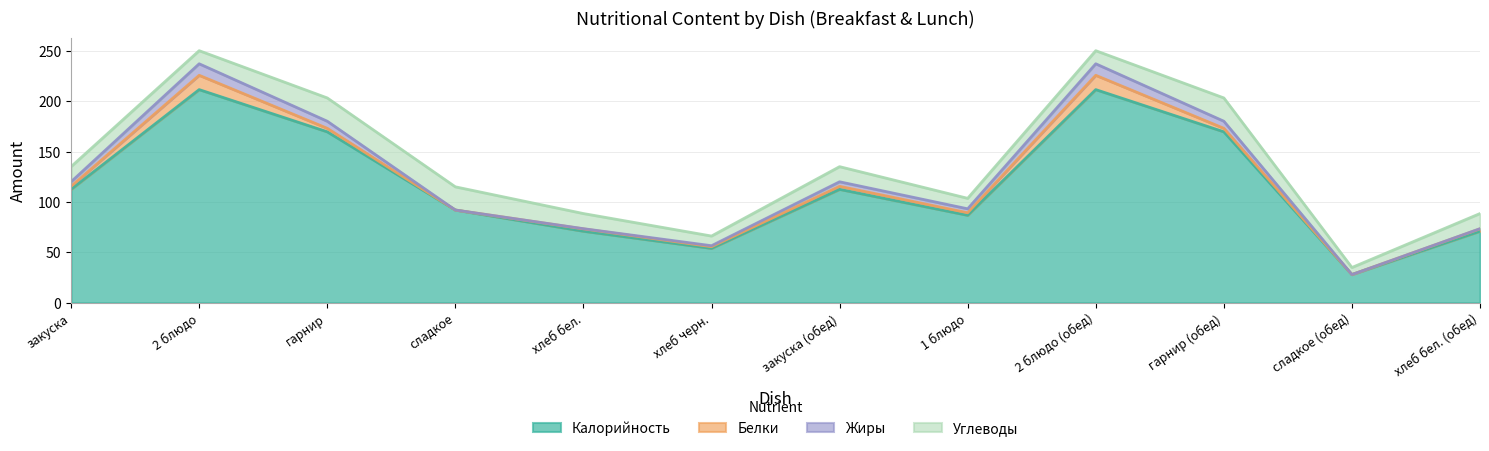

What is the label of the 6th point from the left?

хлеб черн.